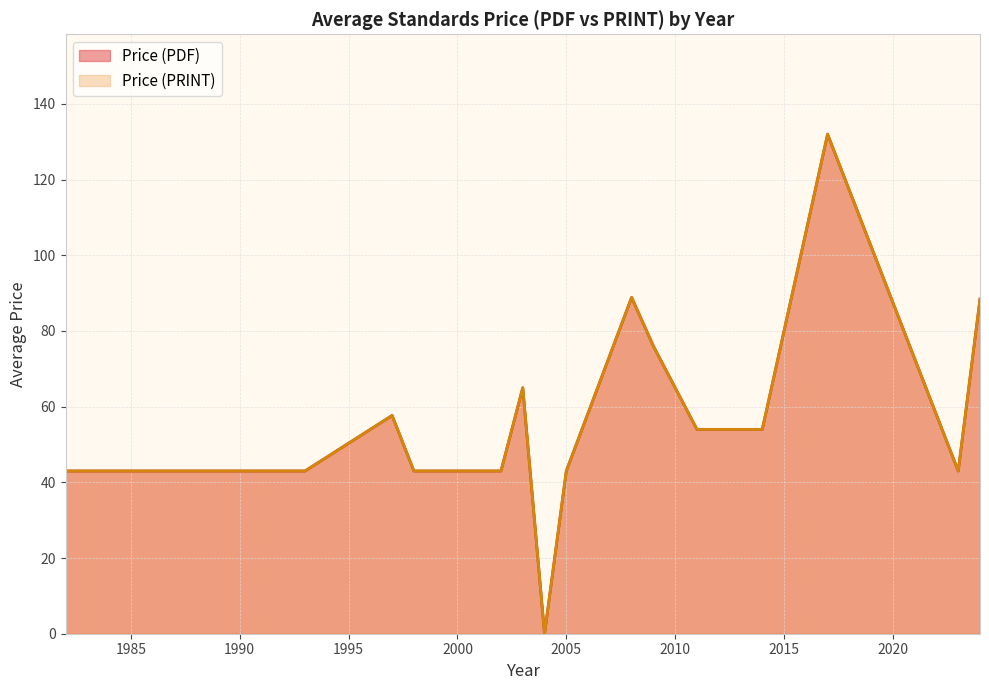

Does the chart display data point markers on the line(s)?

No